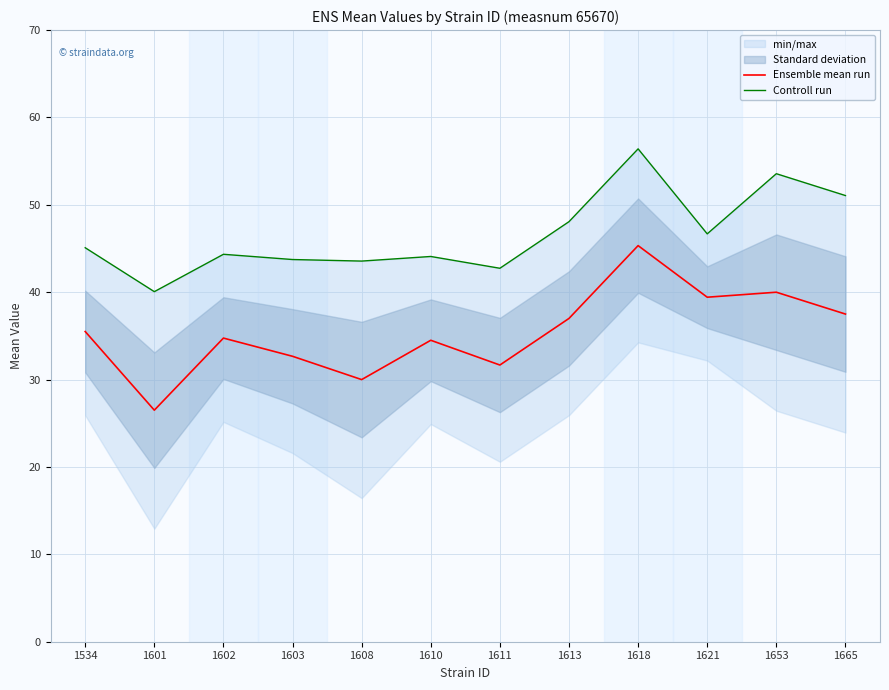

True or false: Controll run has a value of 46.7 at 1621.

True